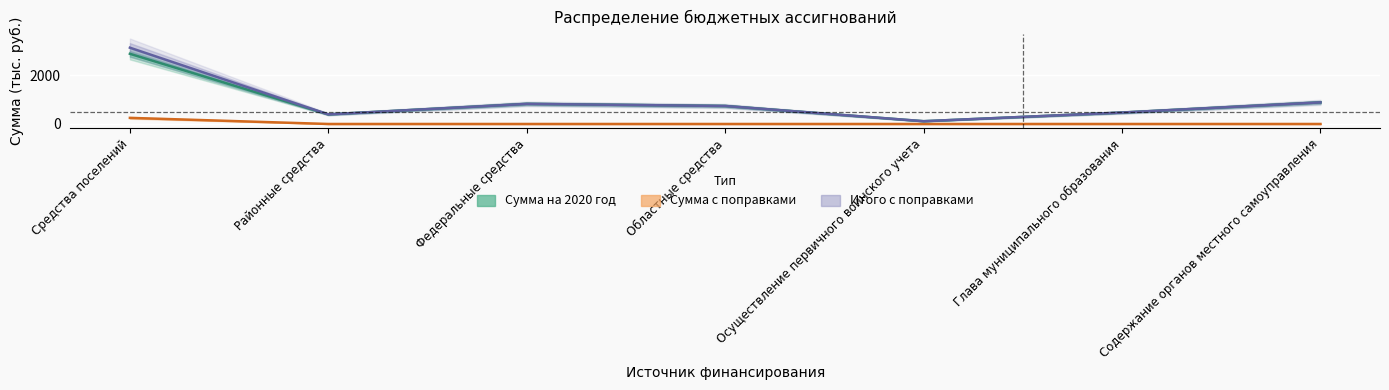

At Областные средства, list the series in order from smallest to largest.

Сумма с поправками, Сумма на 2020 год, Итого с поправками